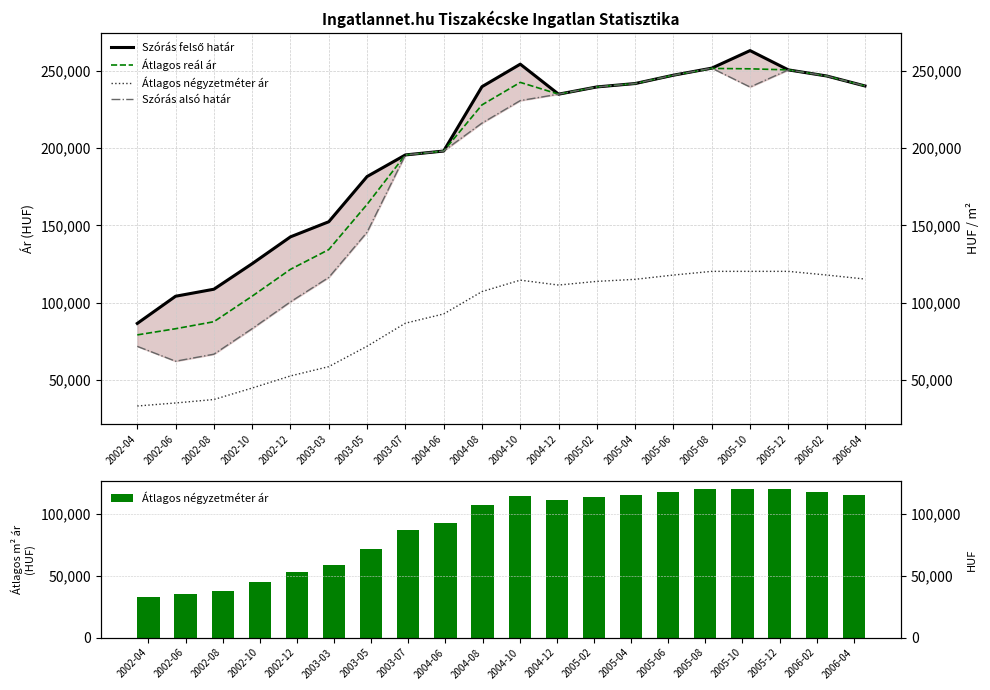

Which category has the highest value across all series?

2005-10